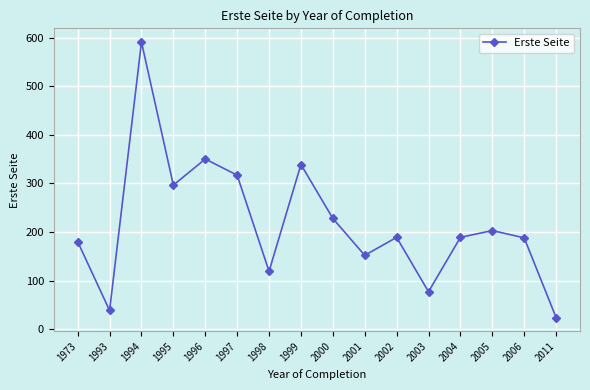

How many series are shown in this chart?

1